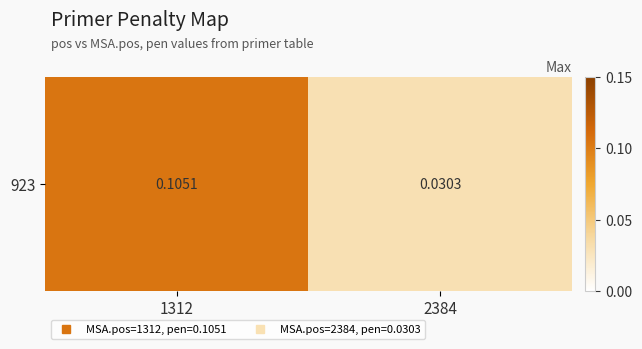

Rank the categories by value from highest to lowest.

1312, 2384